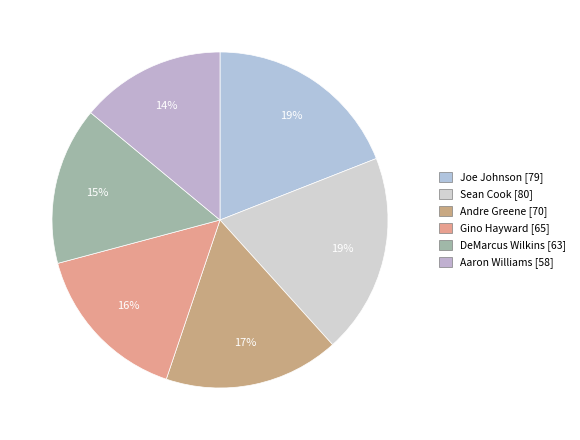

The Sean Cook slice represents 8% of the pie. True or false?

False